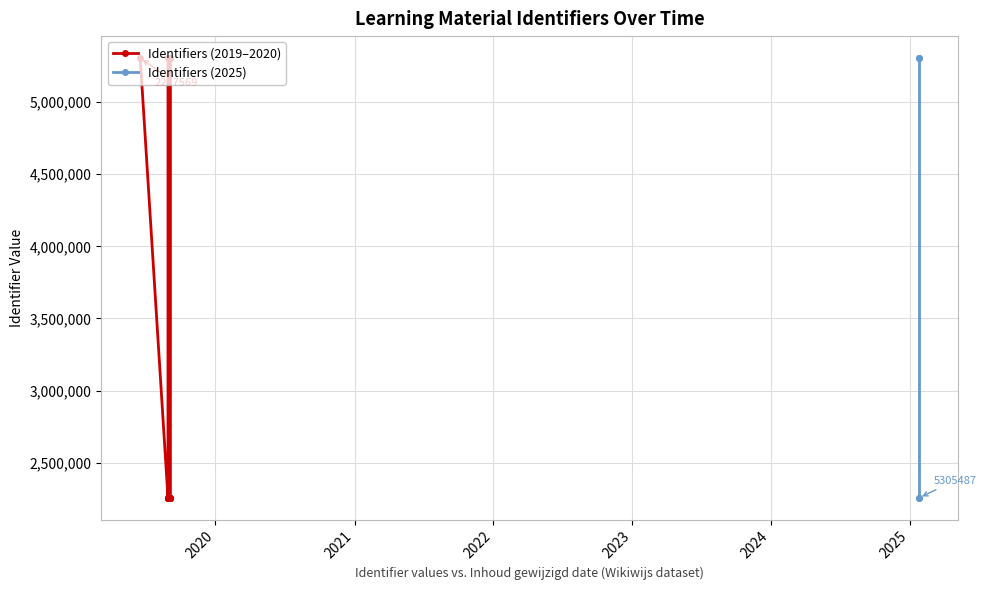

What is the sum of all values?

59714262